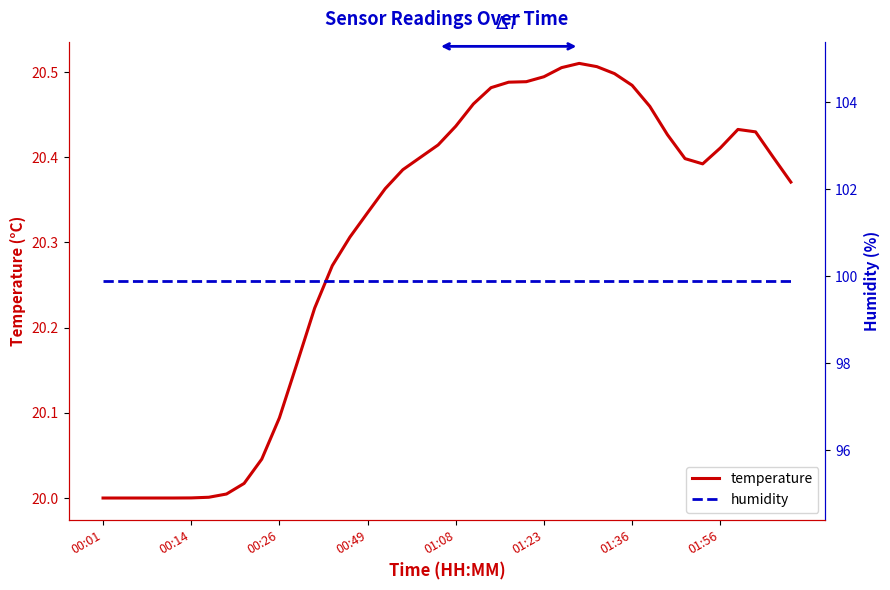

What is the minimum value for temperature?

20.0